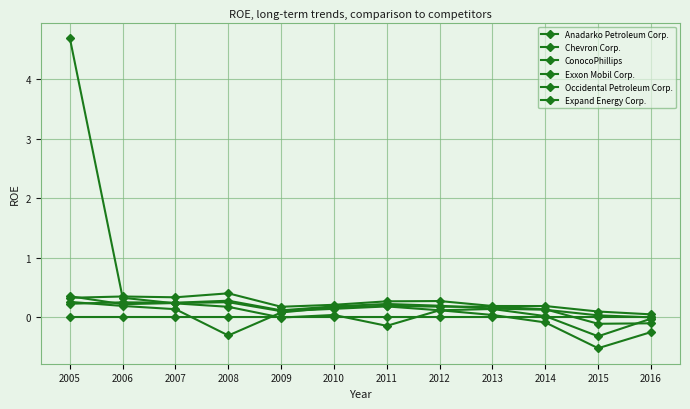

Does the chart have visible grid lines?

Yes